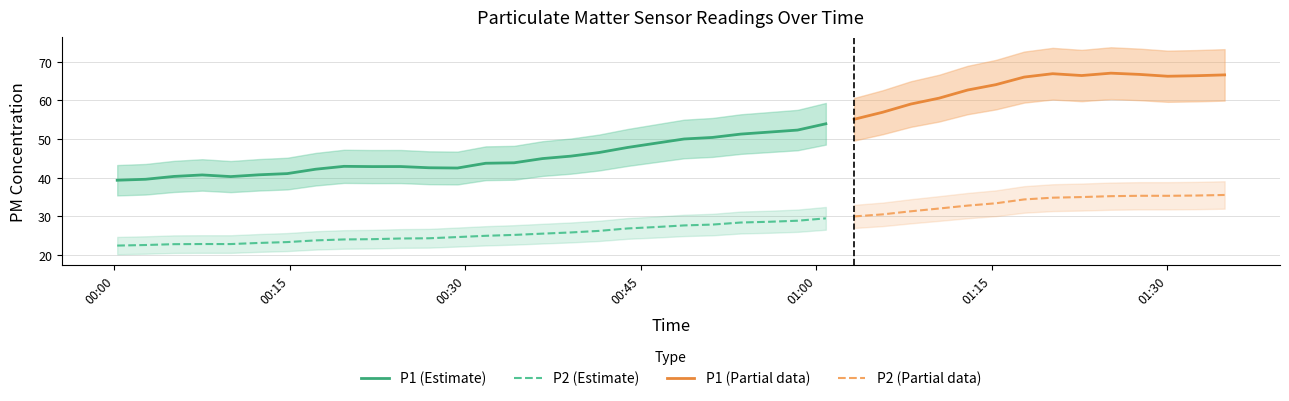

True or false: P2 (Estimate) and P1 (Estimate) intersect in this chart.

False